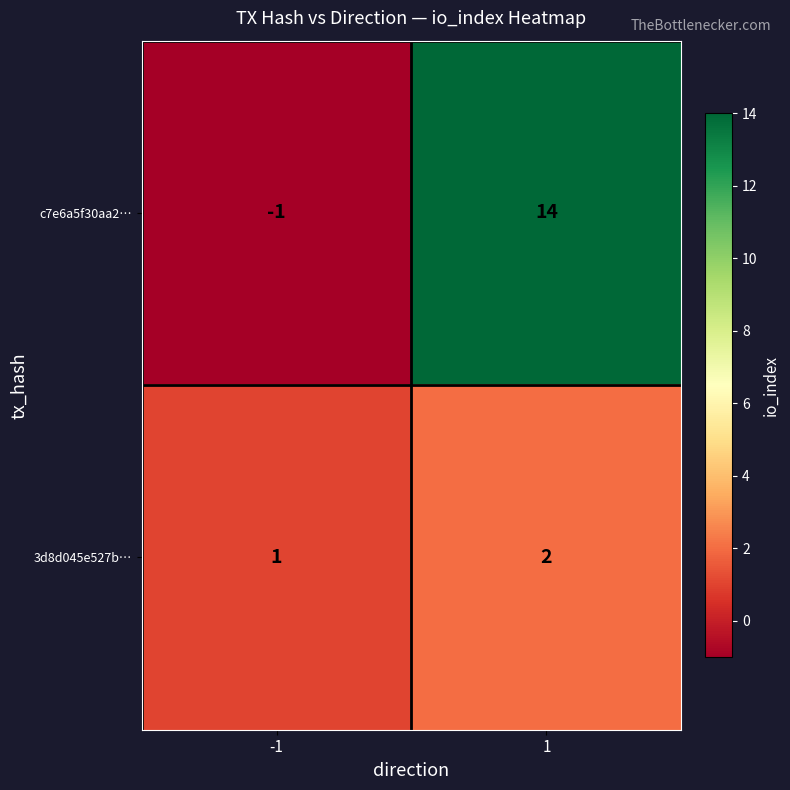

At -1, list the series in order from smallest to largest.

c7e6a5f30aa2…, 3d8d045e527b…